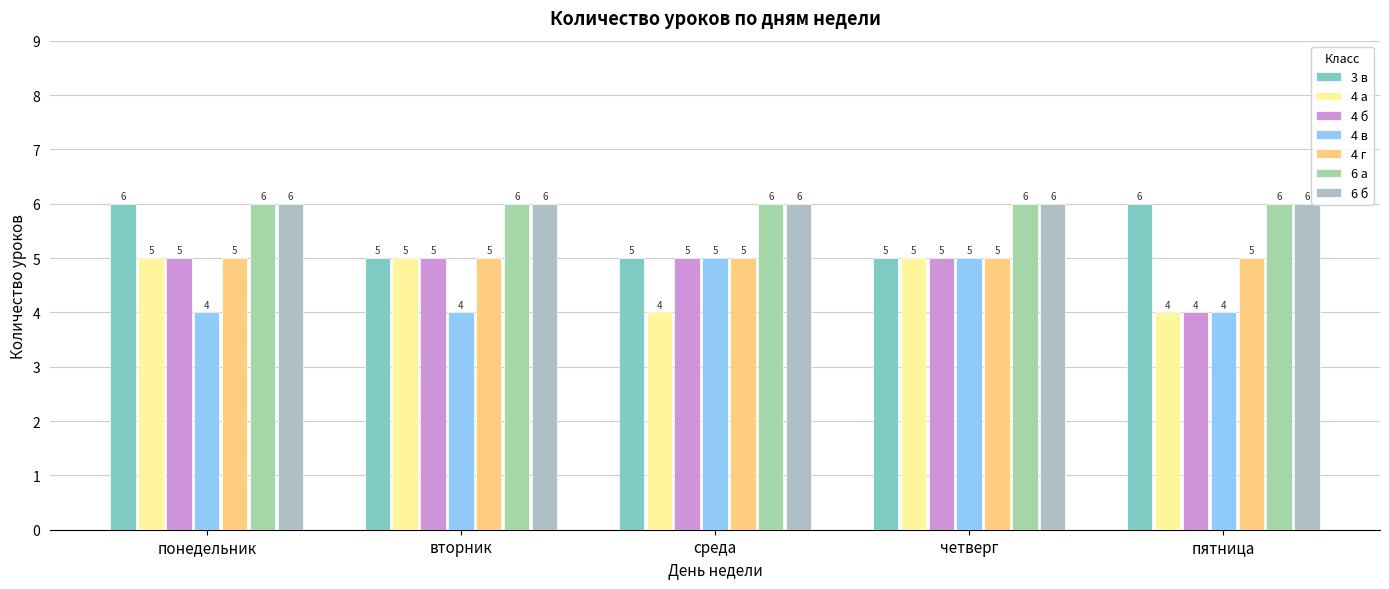

How many bars are there in each group?

7